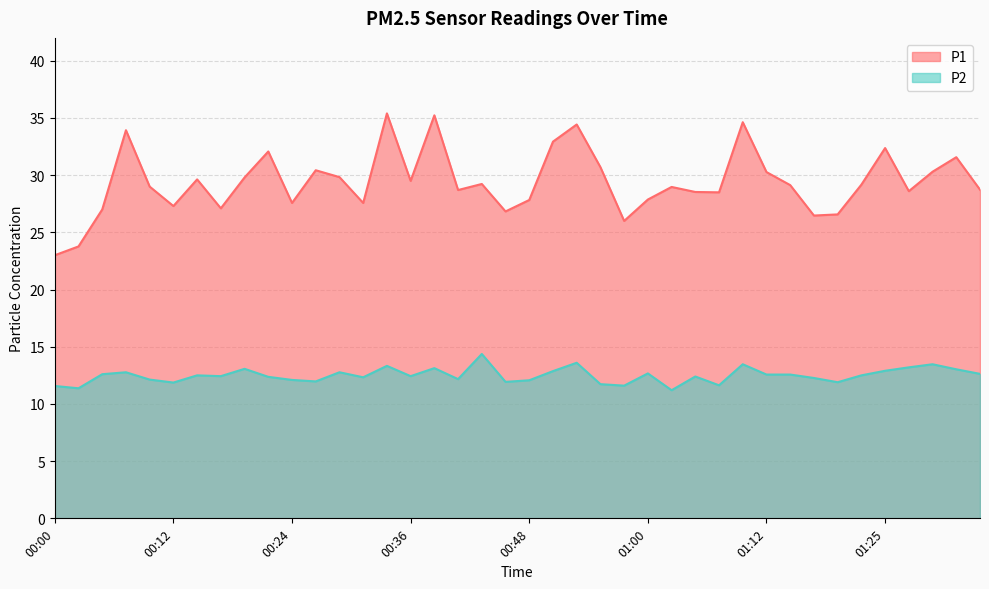

List the series in order of their peak value, lowest first.

P2, P1